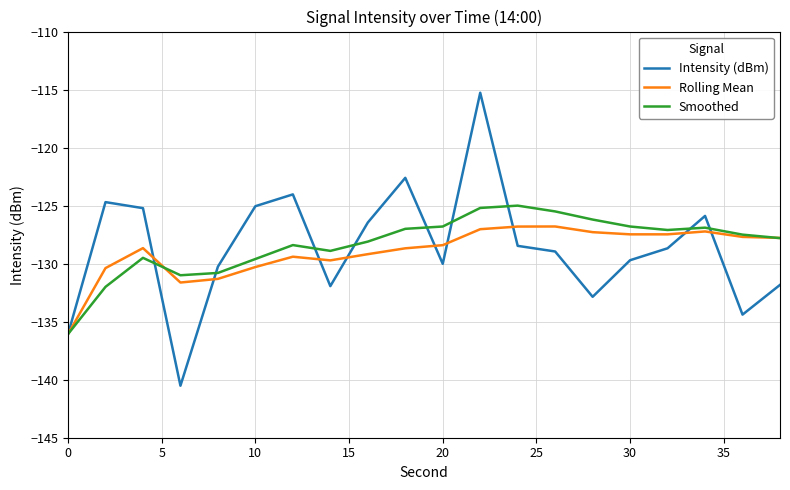

Which series has the largest range (max minus min)?

Intensity (dBm)